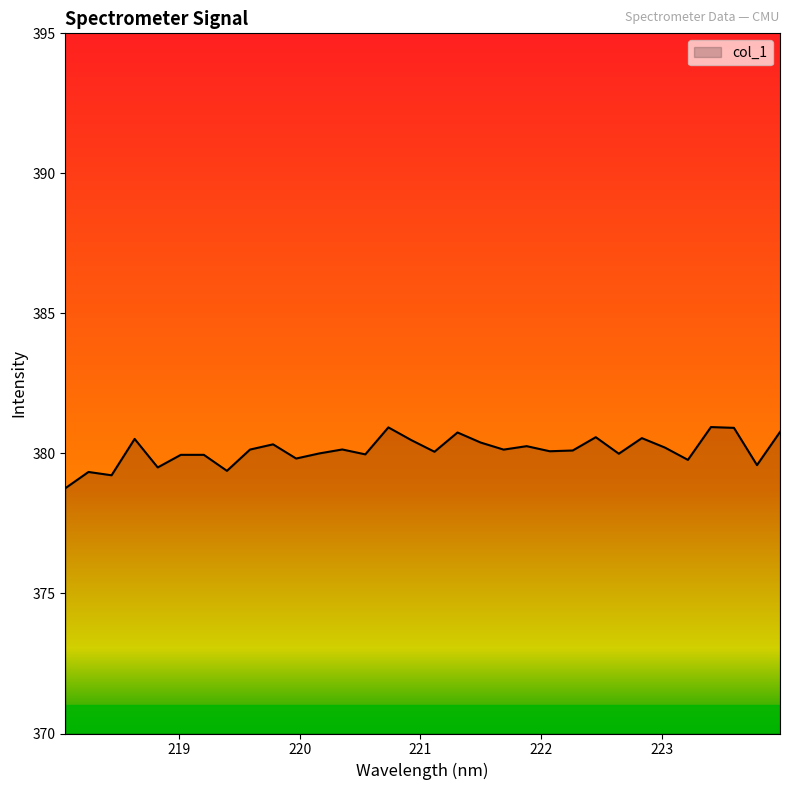

What is the minimum value shown in the chart?

378.8